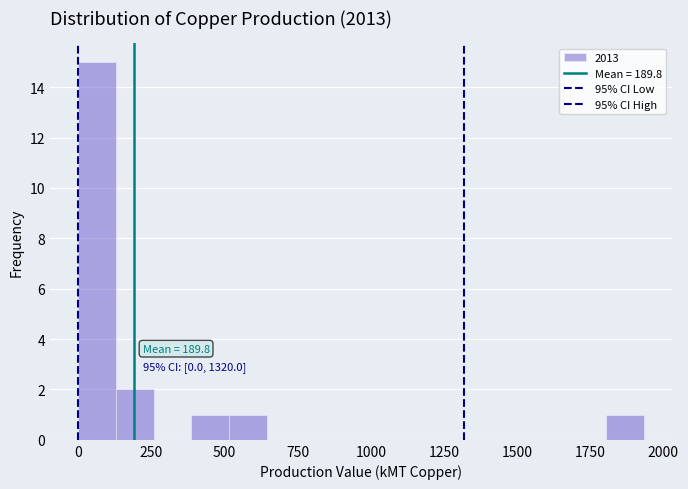

Read against the x-axis, roughly where is the centre of the tallest bar?

50